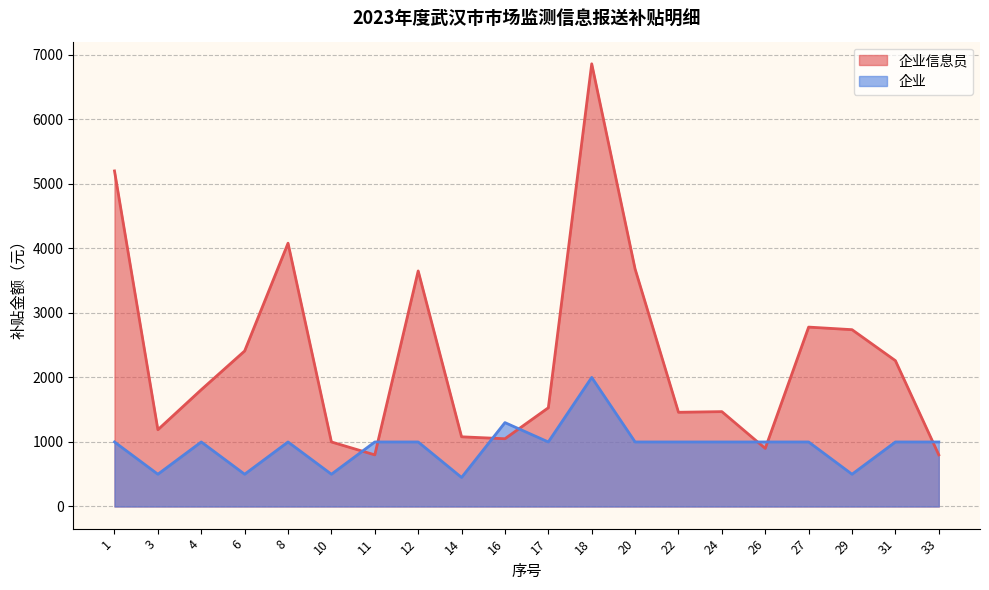

What is the value of the 企业 point at the 20th from the left?

1000